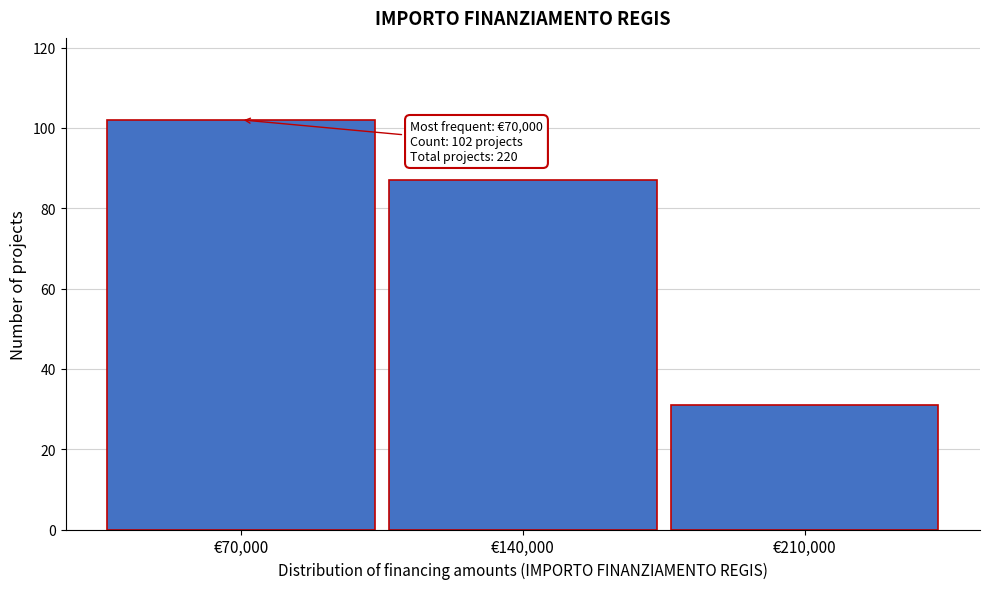

Reading right to left, what are all the values shown in this chart?

€210,000=31	€140,000=87	€70,000=102